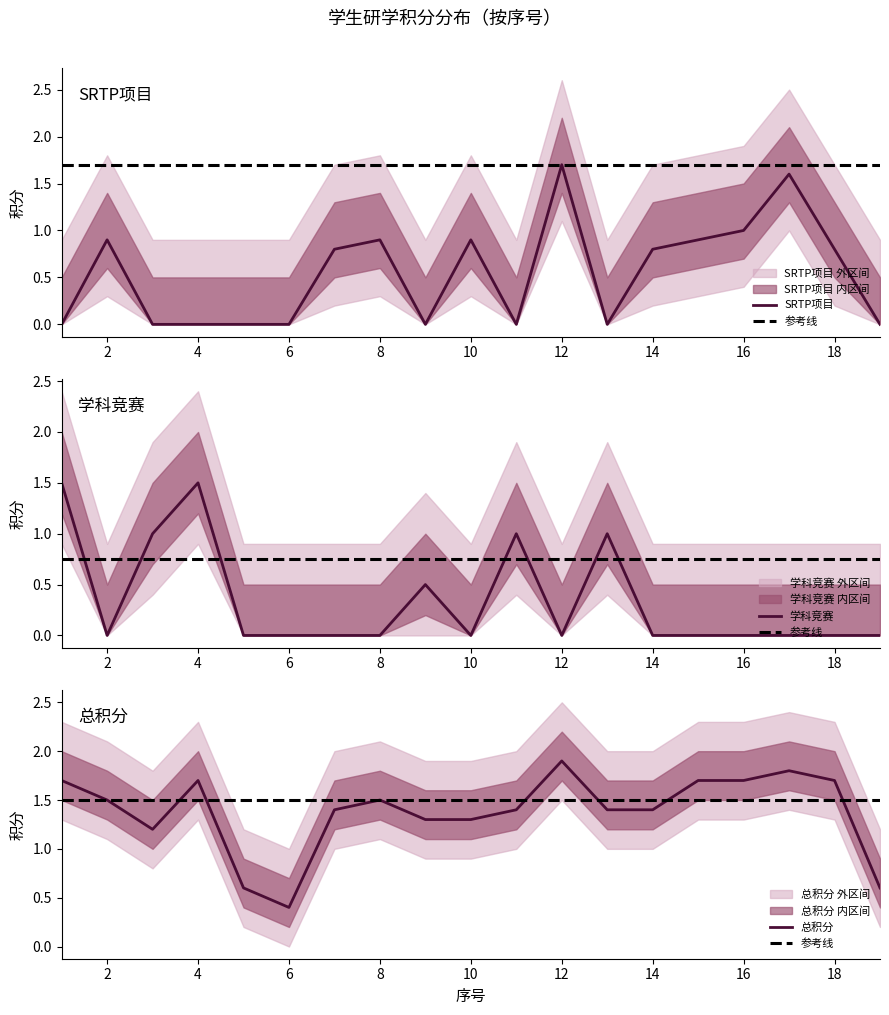

How many data points does each series have?

19